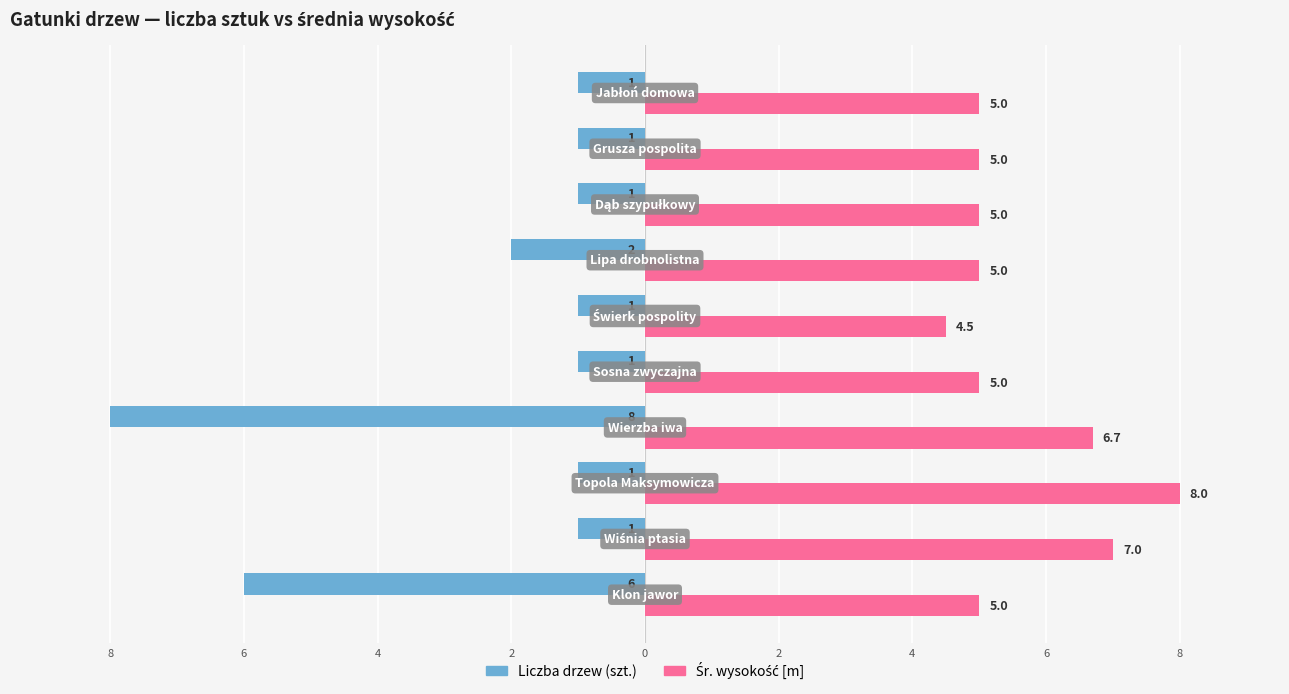

How many values in the Śr. wysokość [m] series exceed 5?

3